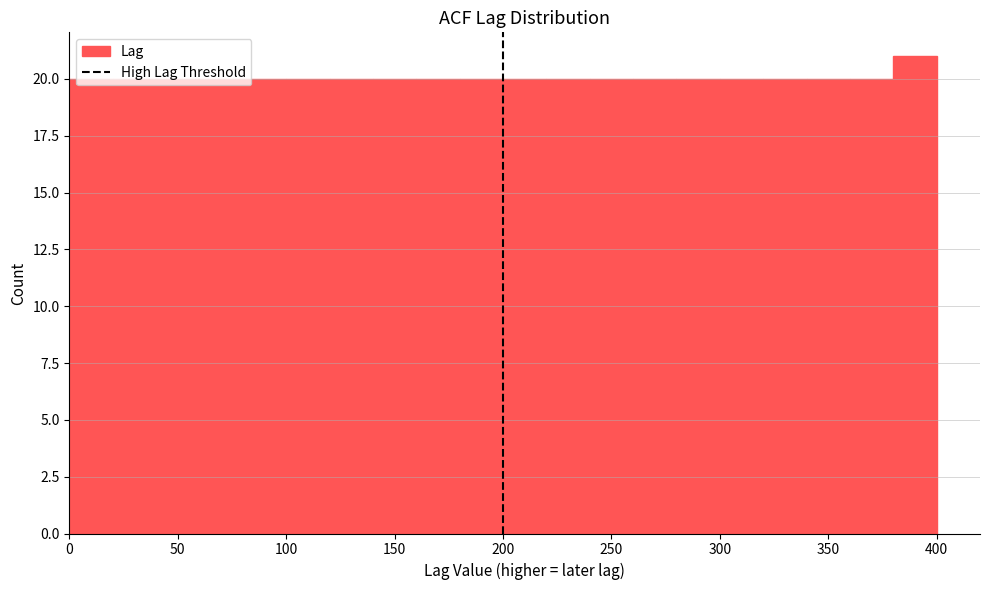

Reading left to right, transcribe this chart: for each bar, give the range it covers on the x-axis and its height. The values are not printed on the chart, so give them approximately, as read against the axis.

0 to 20: 20
20 to 40: 20
40 to 60: 20
60 to 80: 20
80 to 100: 20
100 to 120: 20
120 to 140: 20
140 to 160: 20
160 to 180: 20
180 to 200: 20
200 to 220: 20
220 to 240: 20
240 to 260: 20
260 to 280: 20
280 to 300: 20
300 to 320: 20
320 to 340: 20
340 to 360: 20
360 to 380: 20
380 to 400: 21